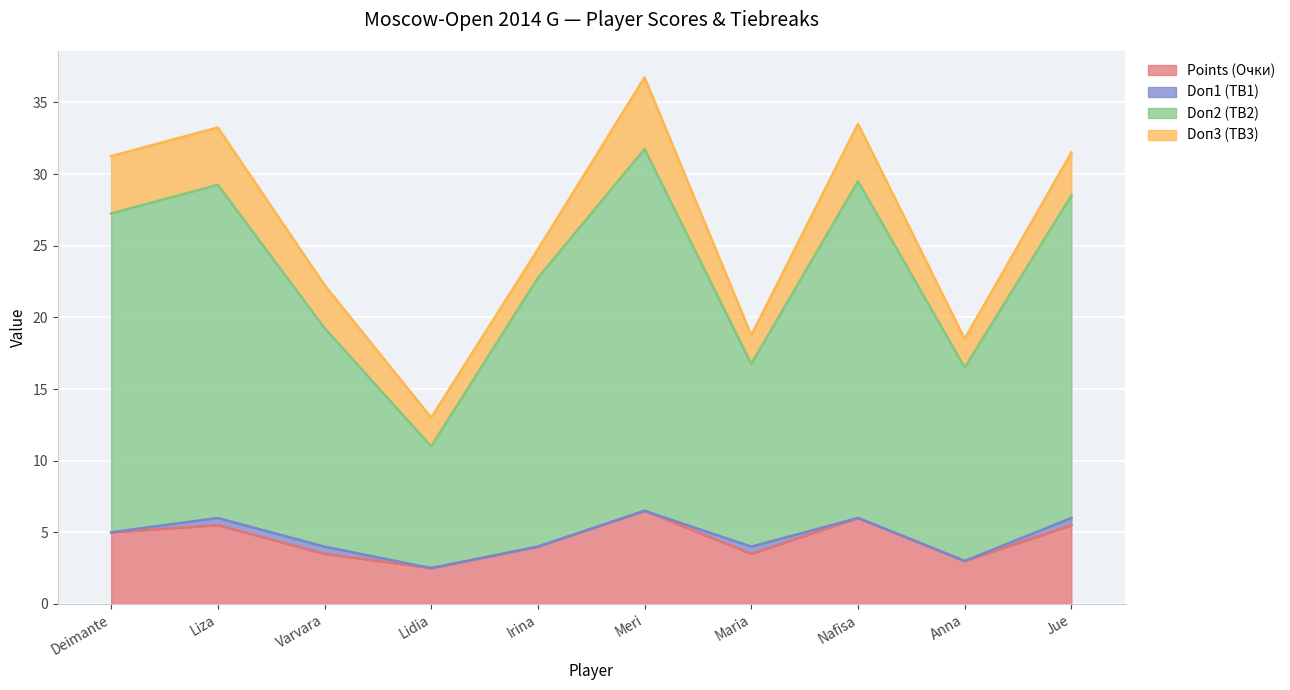

How many values in the Points (Очки) series exceed 5?

4